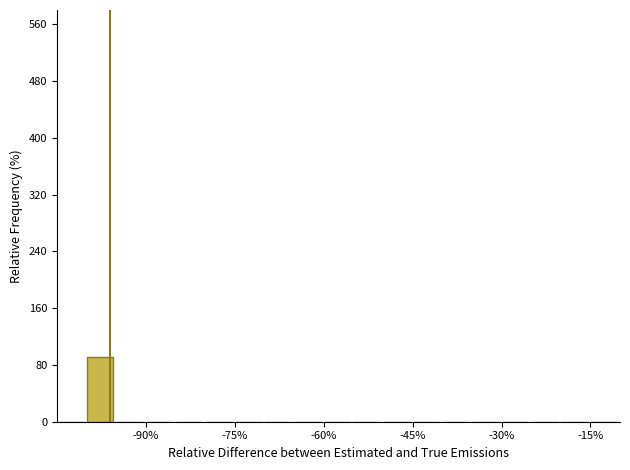

Read against the x-axis, roughly where is the centre of the tallest bar?

-98